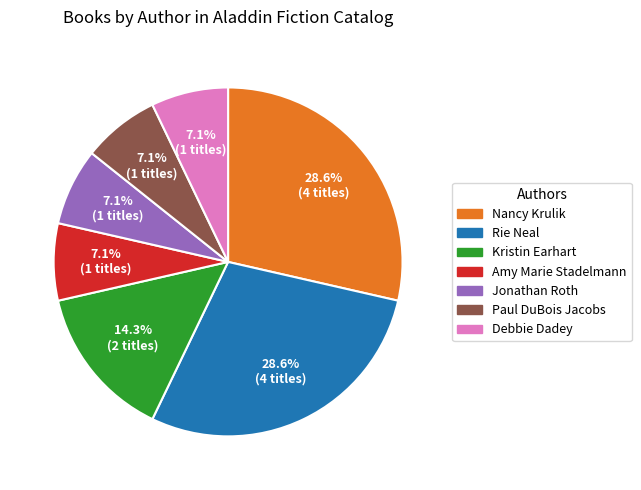

Count the number of slices in the pie.

7